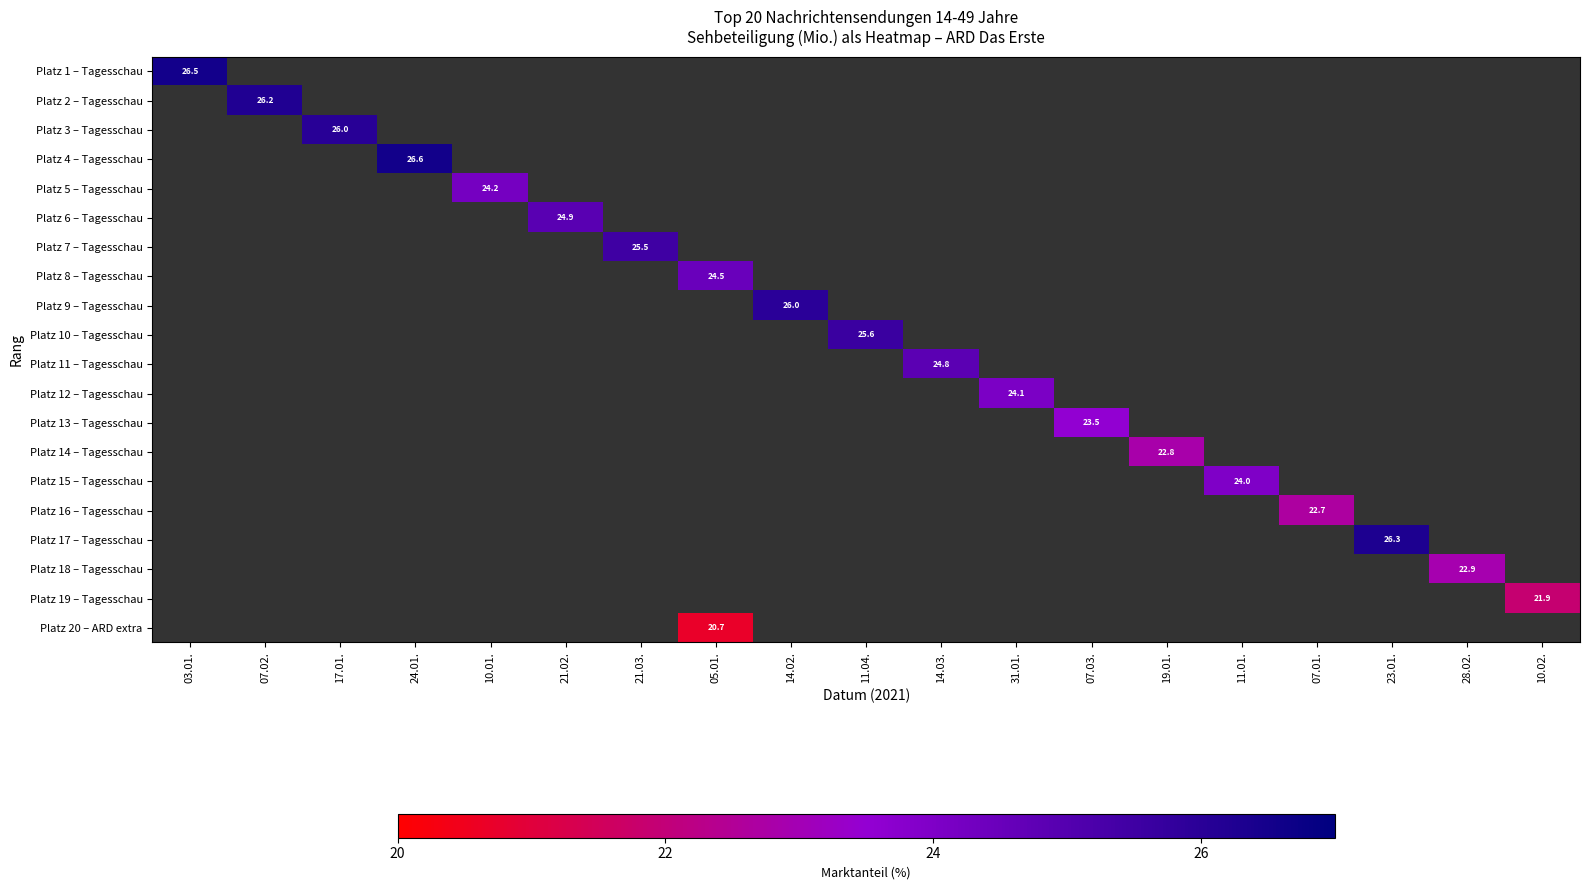

Count the number of categories in the chart.

19